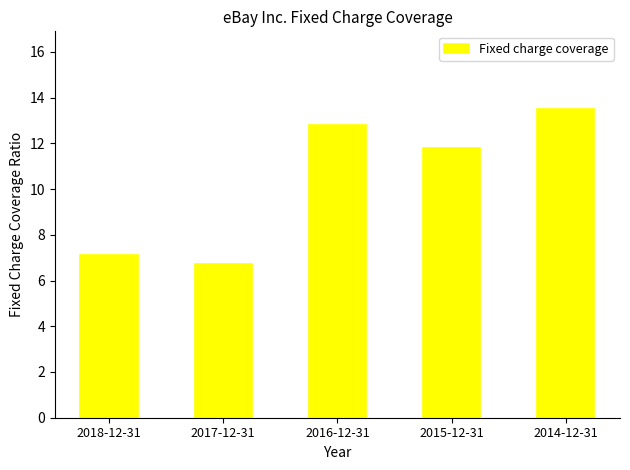

True or false: the data shows 2.4 at 2017-12-31.

False